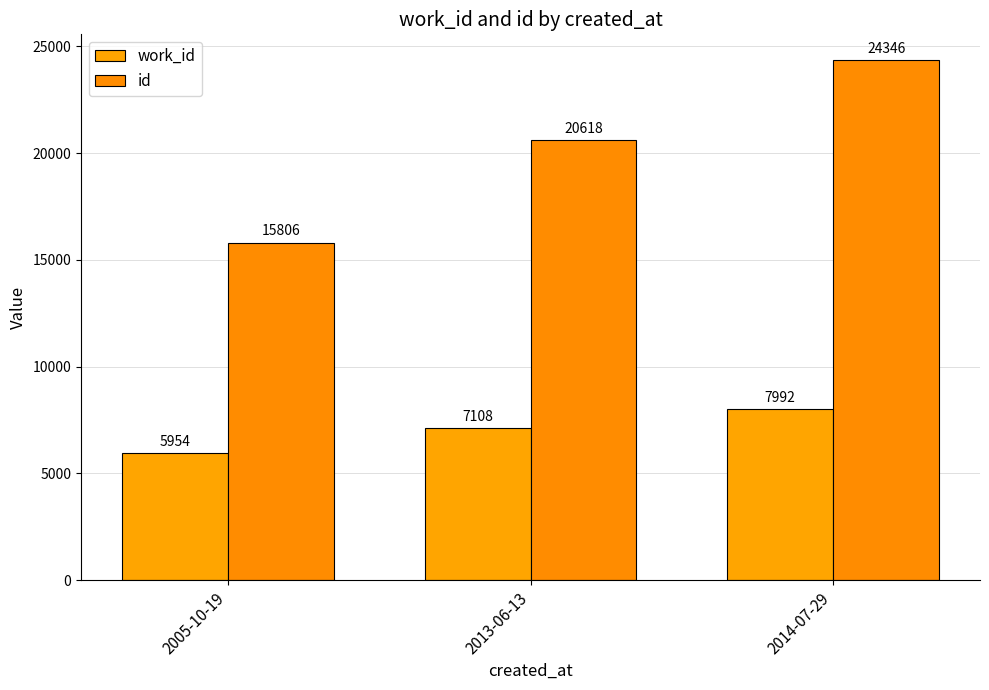

Does the chart contain stacked bars?

No